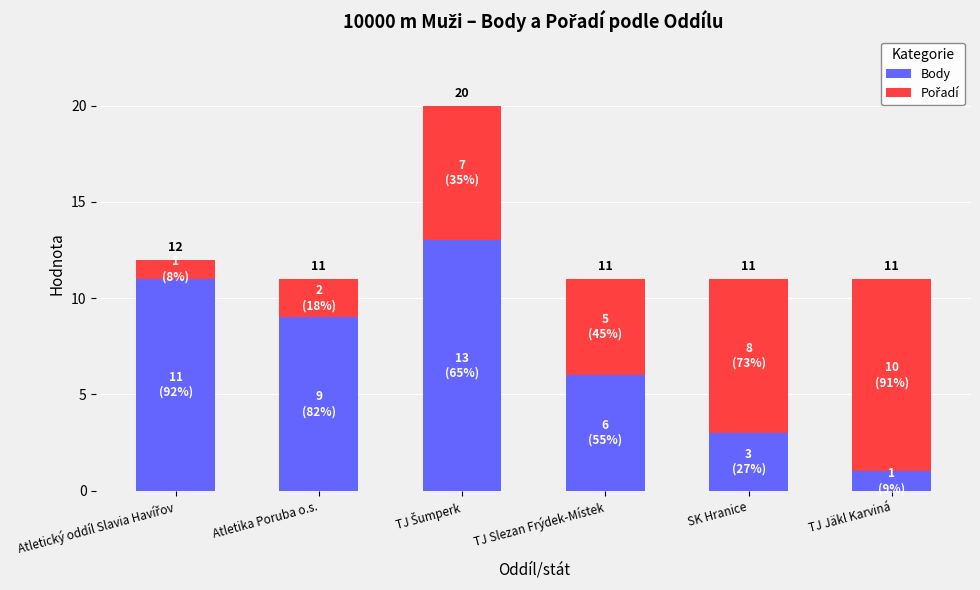

Where is Body nearest to the value 7?

TJ Slezan Frýdek-Místek